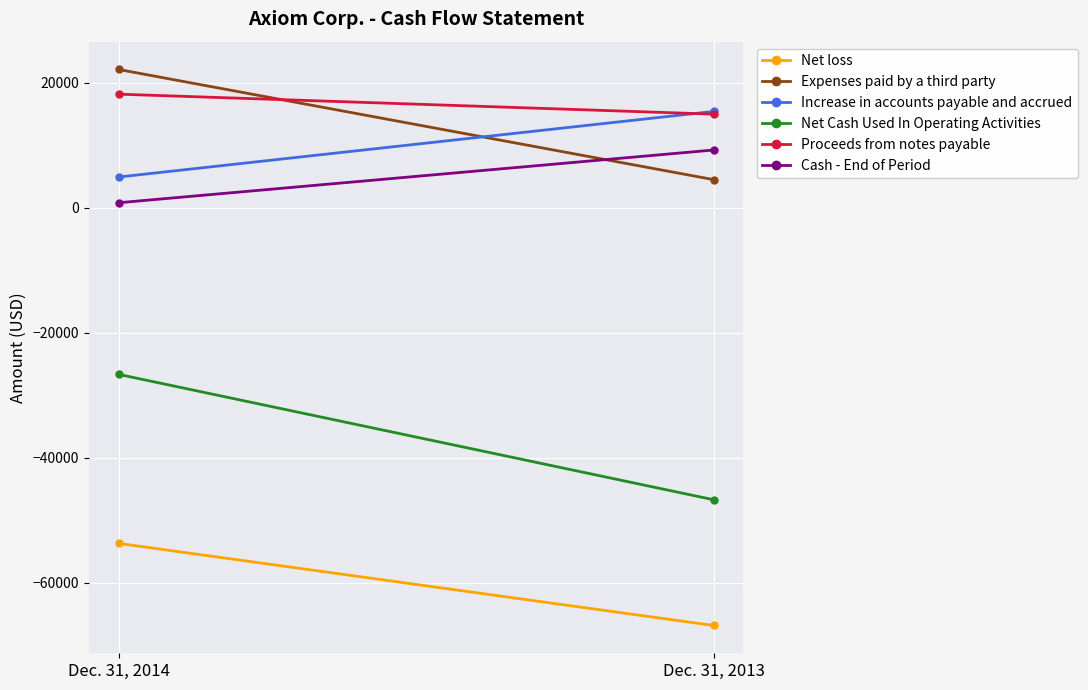

Where is Net Cash Used In Operating Activities nearest to the value -36671?

Dec. 31, 2014